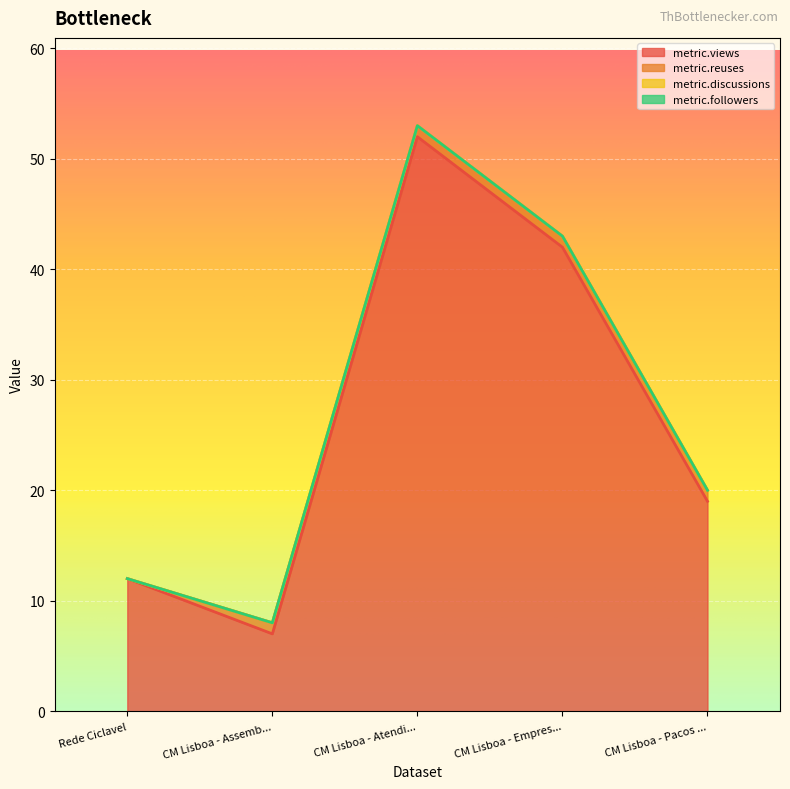

What is the maximum value shown in the chart?

52